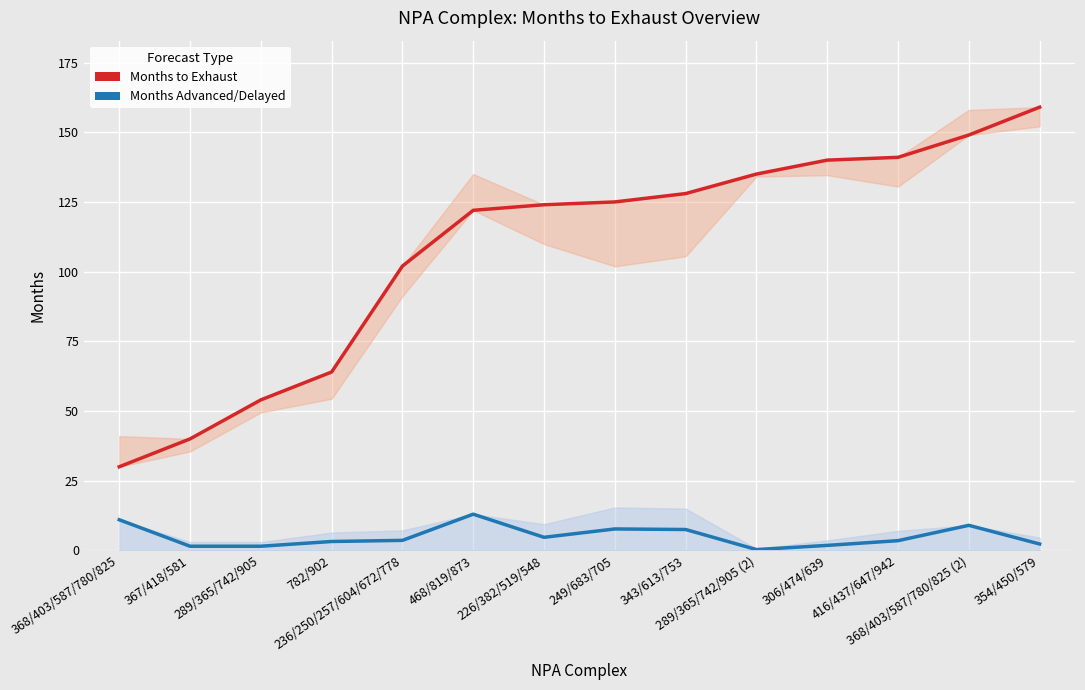

True or false: Months to Exhaust has a value of 54.0 at 289/365/742/905.

True